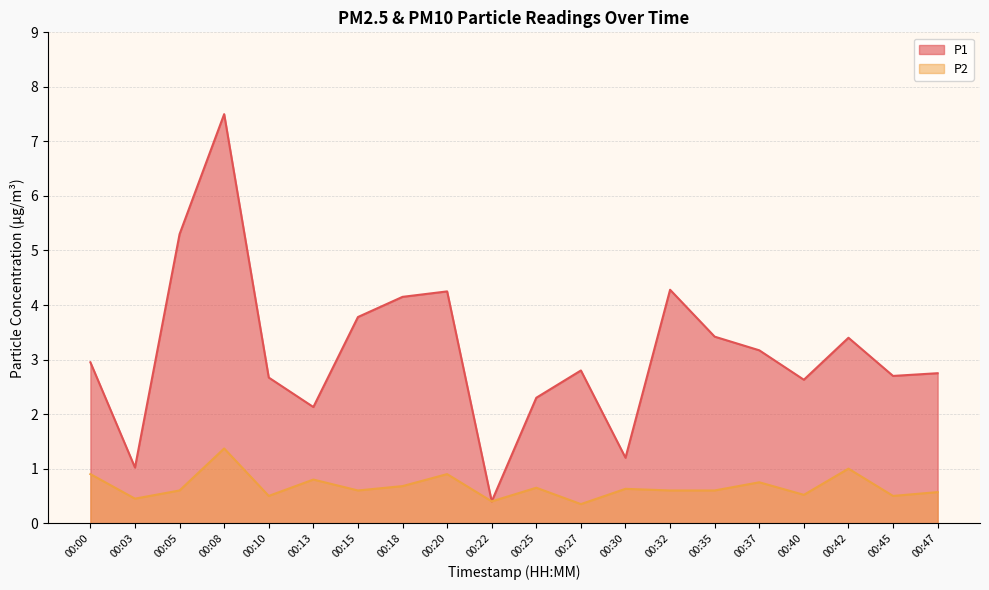

Is the value of P1 at 00:35 greater than the value of P2 at 00:27?

Yes